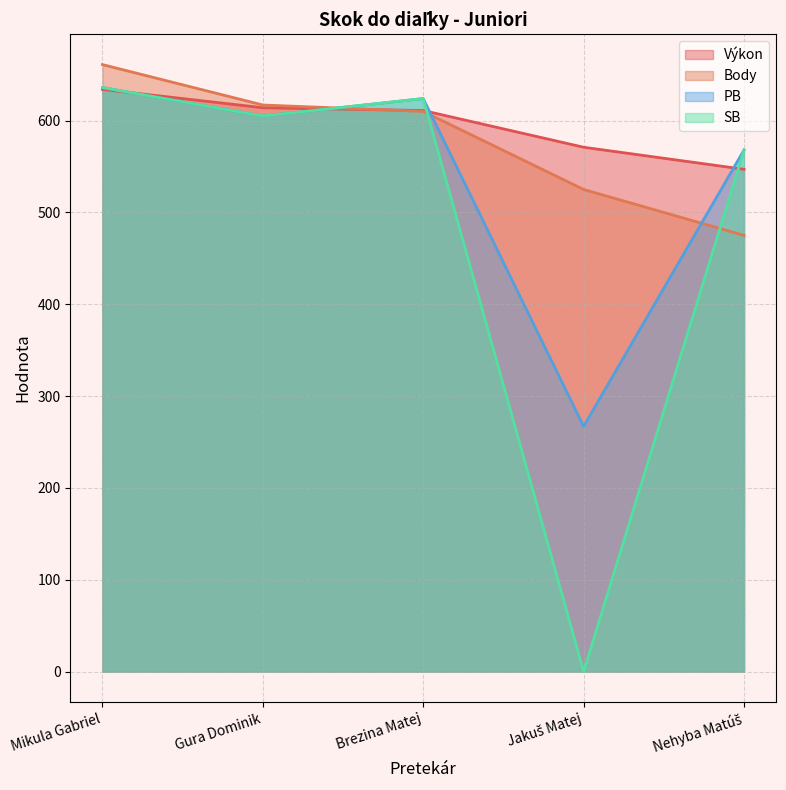

How many lines are shown in the chart?

4